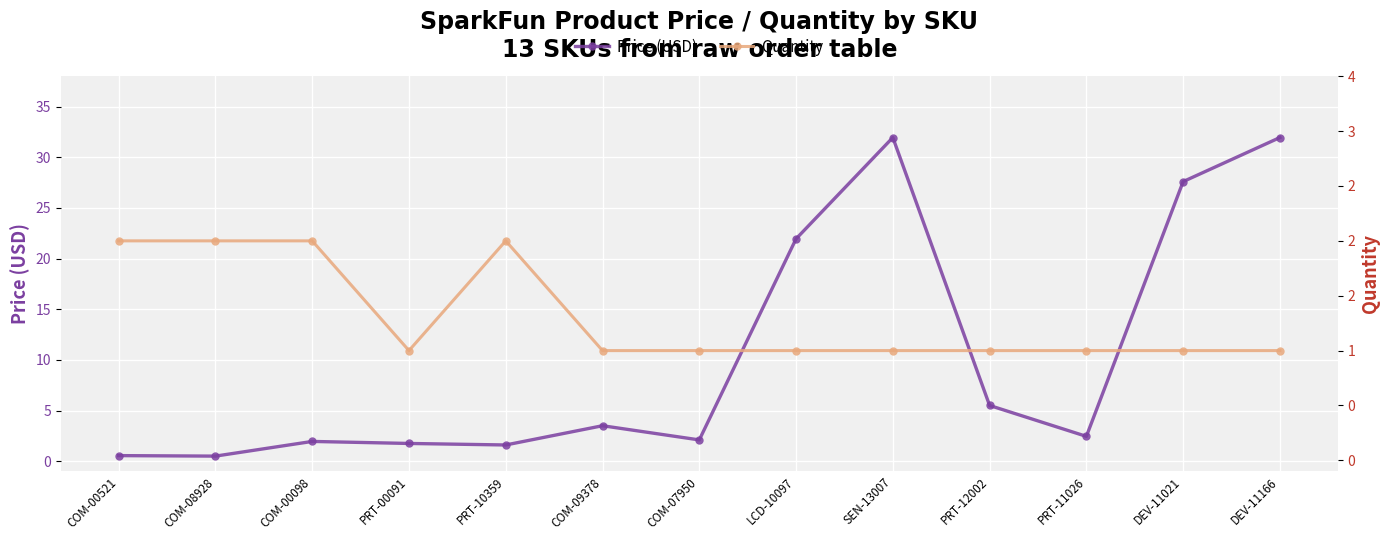

How many data points in Price (USD) are above 2?

8